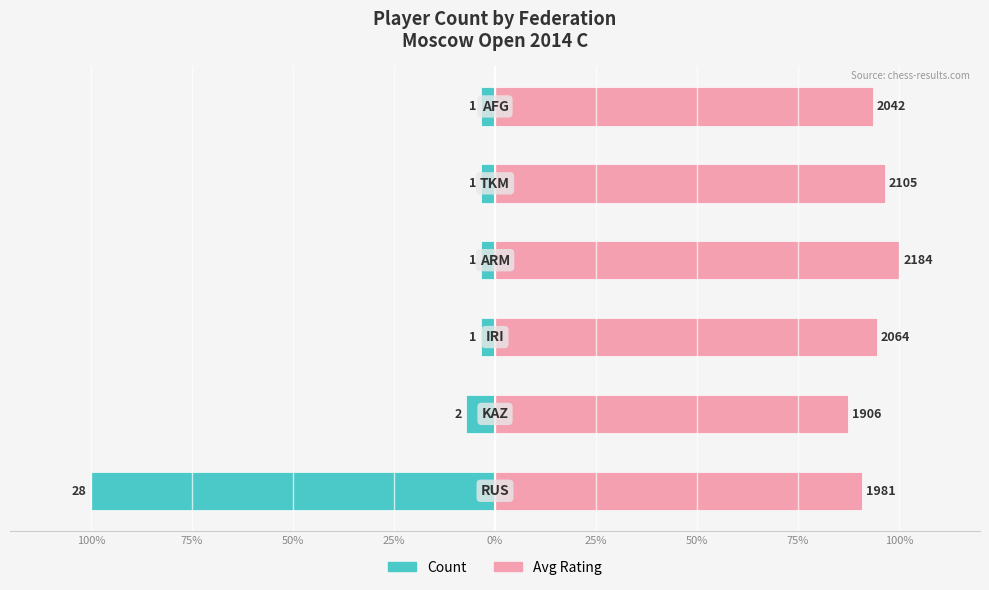

Rank the series at 100% from highest to lowest value.

Avg Rating, Count